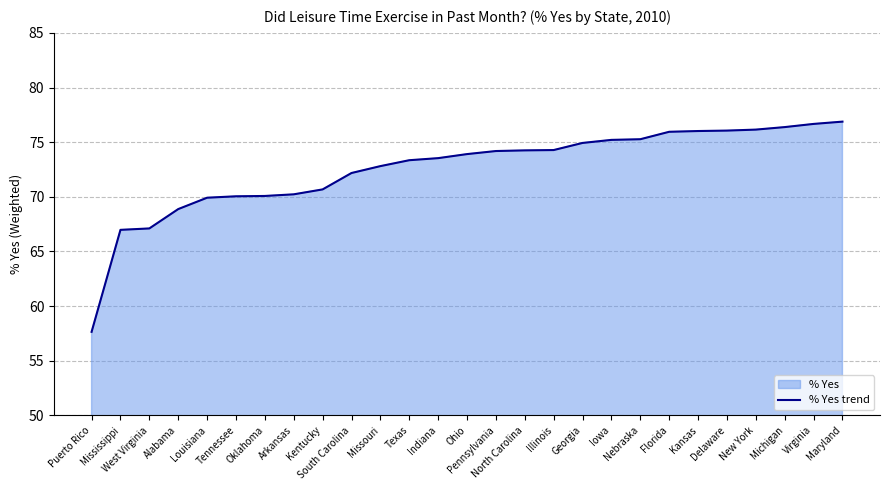

Which category has the lowest value across all series?

Puerto Rico